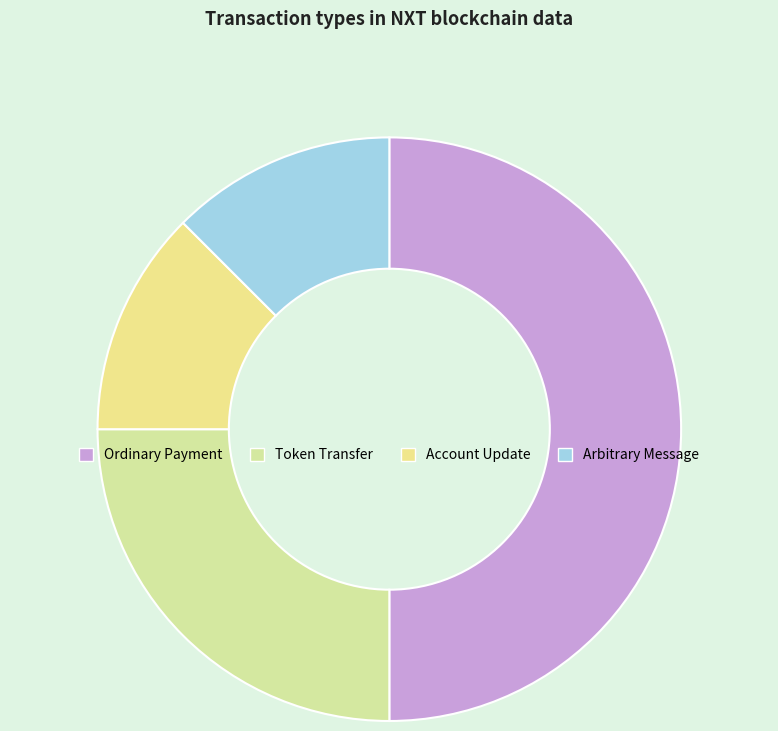

How many slices are in this pie chart?

4